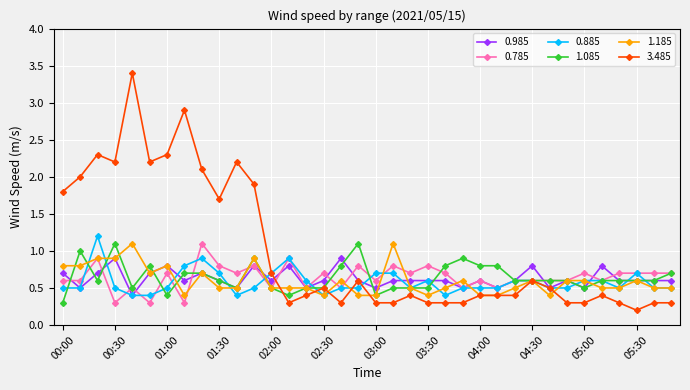

How many lines are shown in the chart?

6